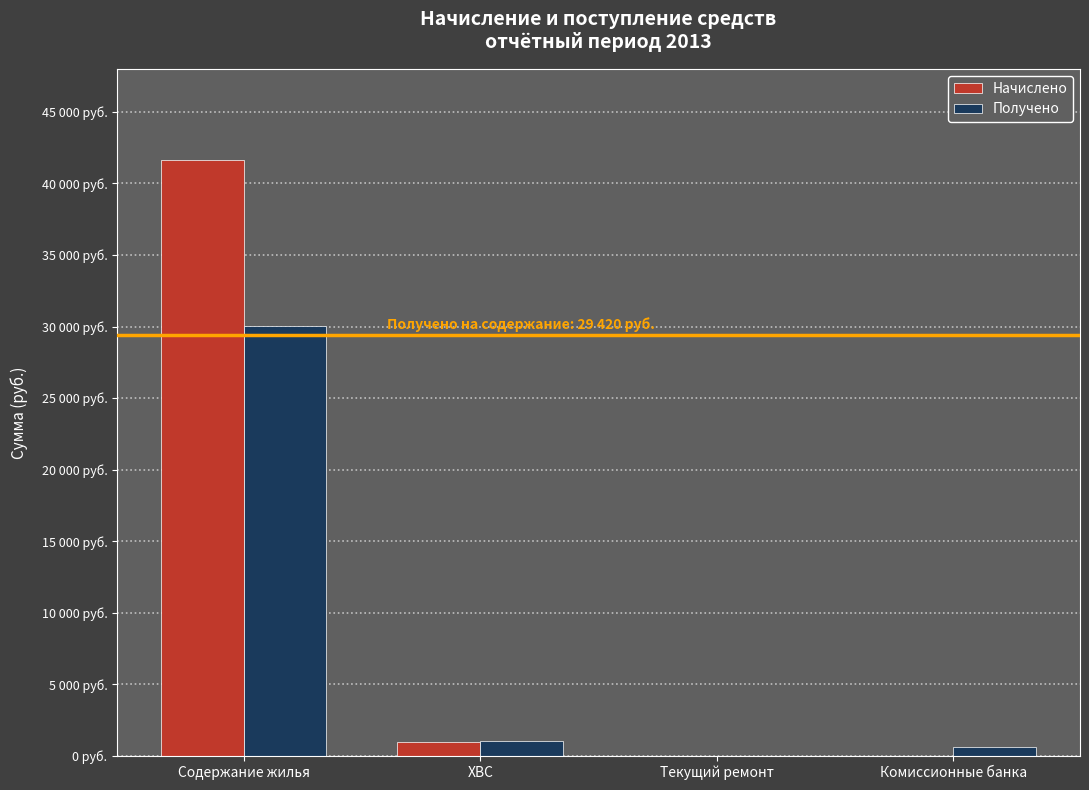

Rank the series by their maximum value, from lowest to highest.

Получено, Начислено